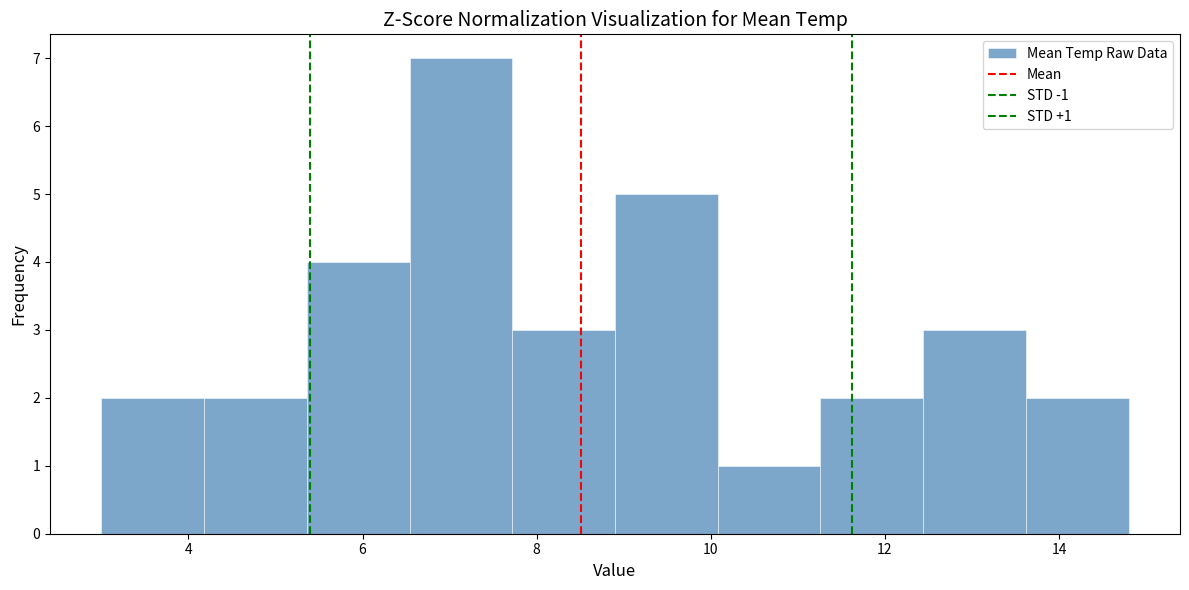

Over which range of the x-axis is the bar tallest?

6.54 to 7.72